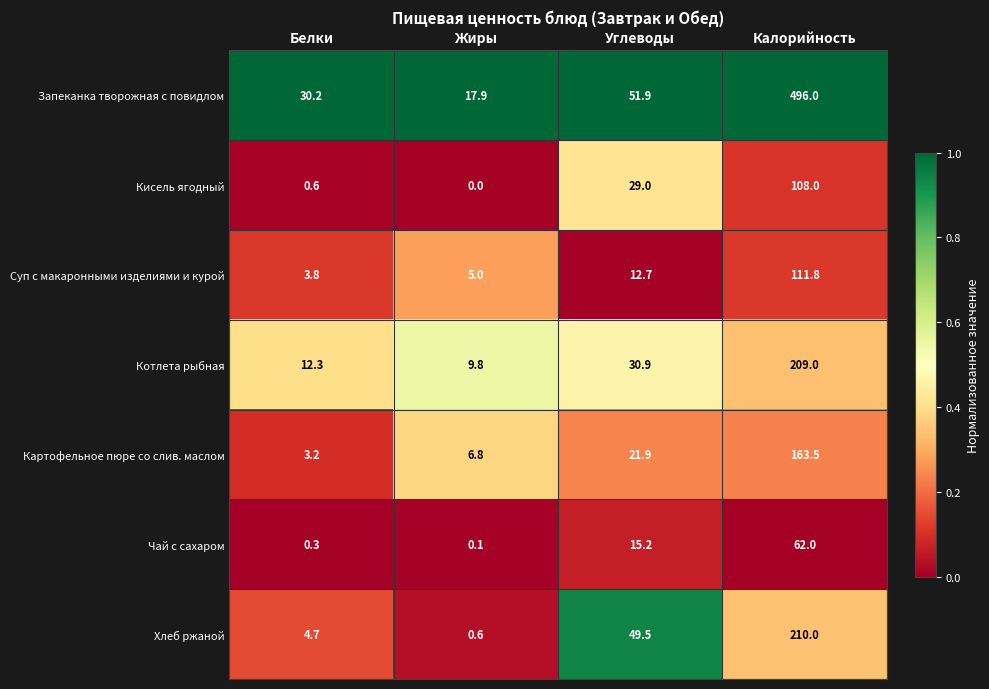

Reading left to right, list all the values displayed in this chart.

Запеканка творожная с повидлом: Белки=30.2	Жиры=17.9	Углеводы=51.9	Калорийность=496.0
Кисель ягодный: Белки=0.6	Жиры=0.0	Углеводы=29.0	Калорийность=108.0
Суп с макаронными изделиями и курой: Белки=3.8	Жиры=5.0	Углеводы=12.7	Калорийность=111.8
Котлета рыбная: Белки=12.3	Жиры=9.8	Углеводы=30.9	Калорийность=209.0
Картофельное пюре со слив. маслом: Белки=3.2	Жиры=6.8	Углеводы=21.9	Калорийность=163.5
Чай с сахаром: Белки=0.3	Жиры=0.1	Углеводы=15.2	Калорийность=62.0
Хлеб ржаной: Белки=4.7	Жиры=0.6	Углеводы=49.5	Калорийность=210.0